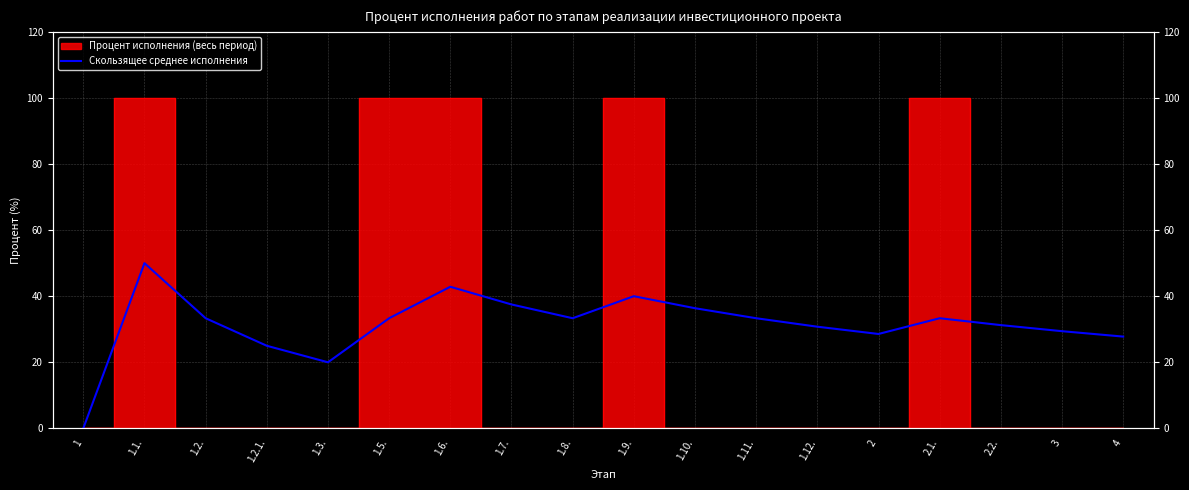

How many lines are shown in the chart?

1